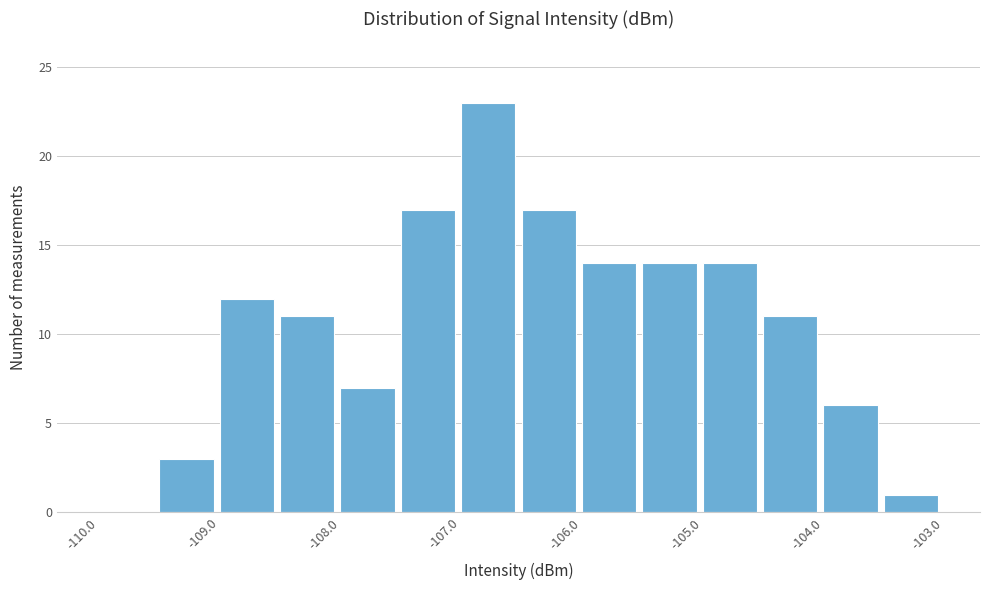

Which range on the x-axis has the tallest bar?

-107.0 to -106.5